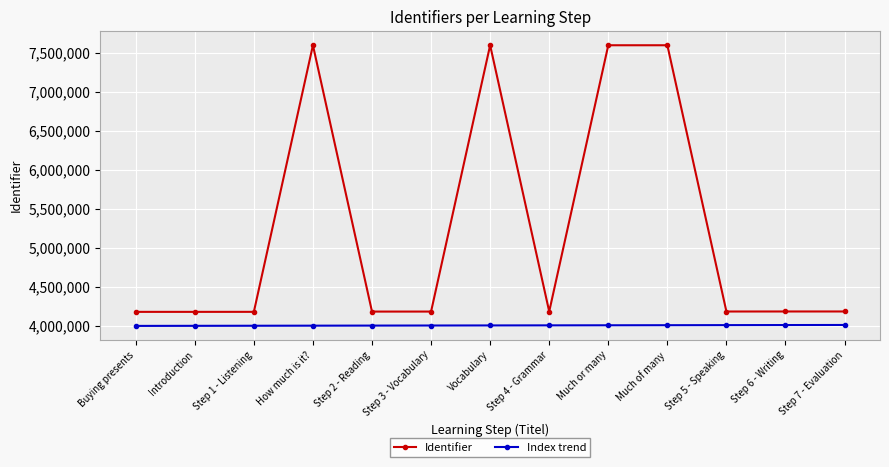

At Step 7 - Evaluation, list the series in order from largest to smallest.

Identifier, Index trend